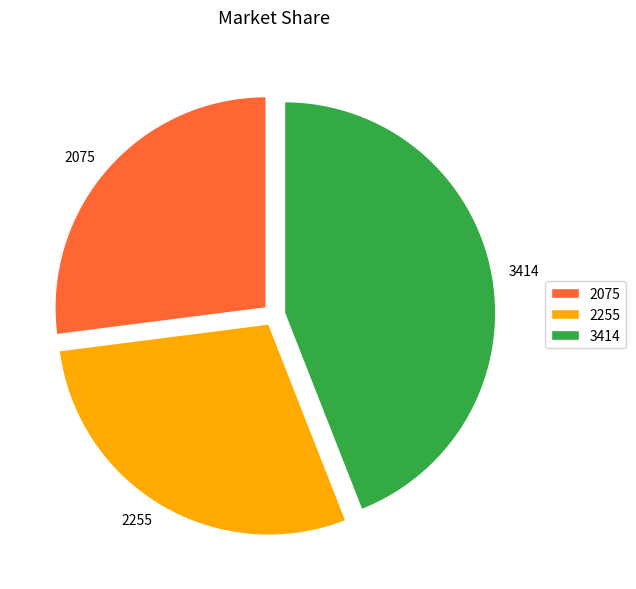

Rank the categories by value from highest to lowest.

3414, 2255, 2075